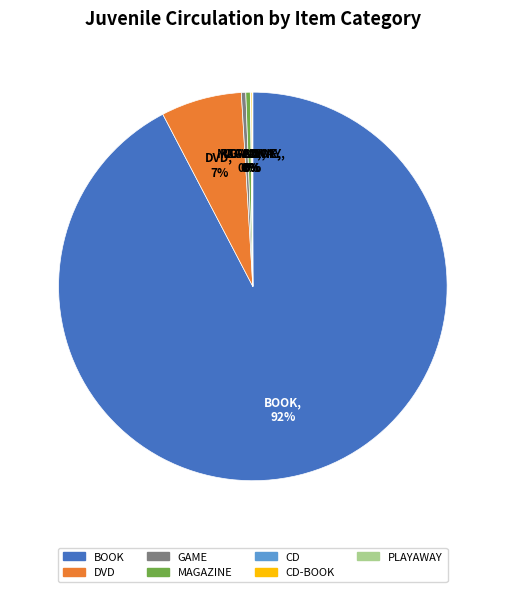

How many segments does this pie chart have?

7